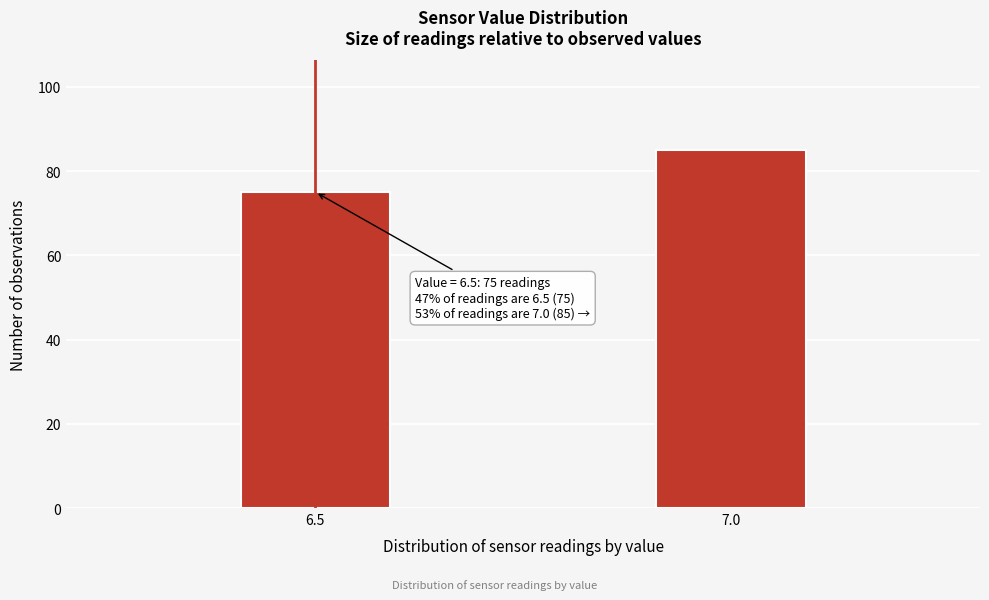

Reading left to right, list all the values displayed in this chart.

6.5=75	7.0=85